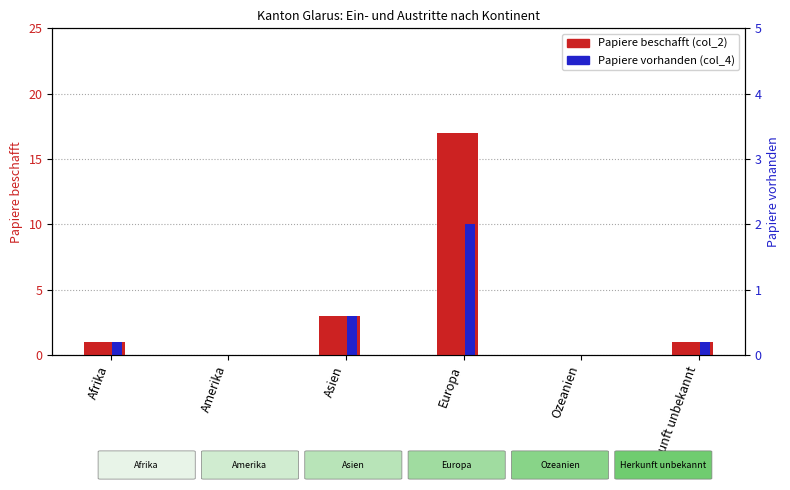

How many bars are there in each group?

2